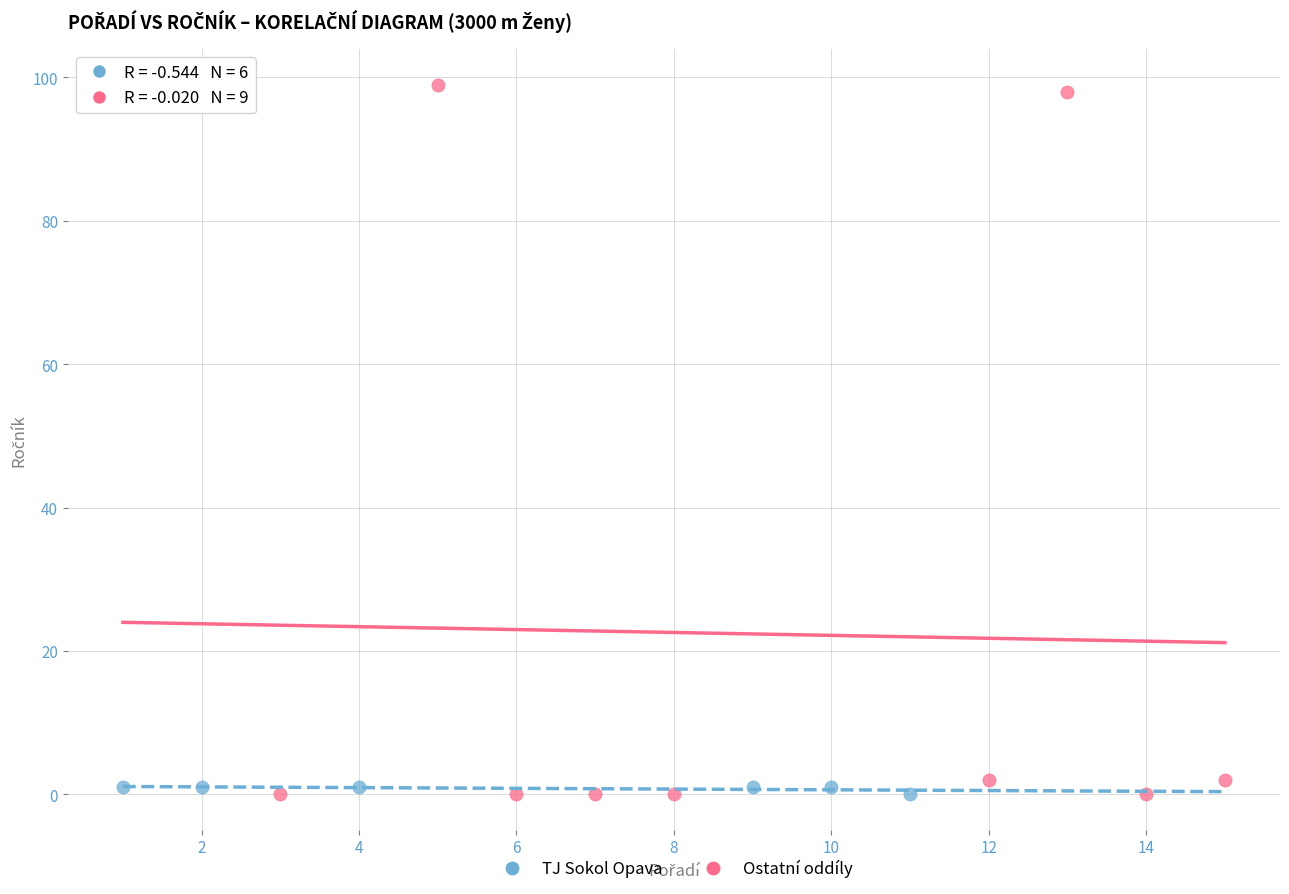

Which series reaches the maximum Y coordinate?

Ostatní oddíly